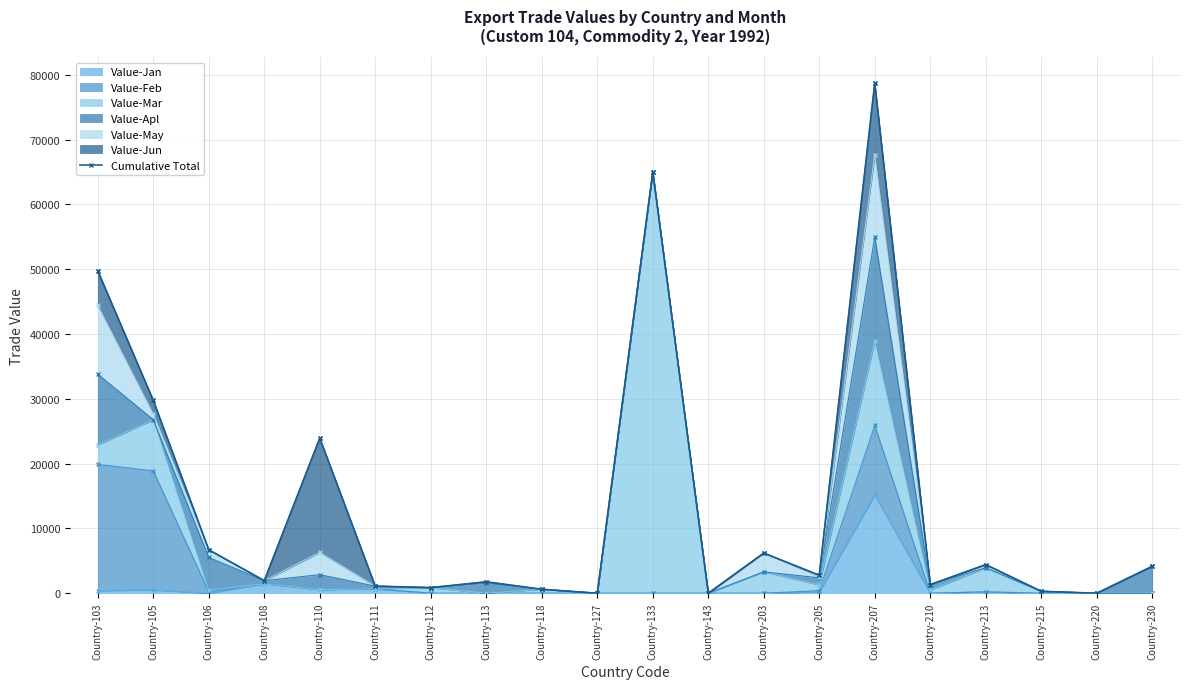

What is the sum of the values at Country-103 and Country-118?

50364